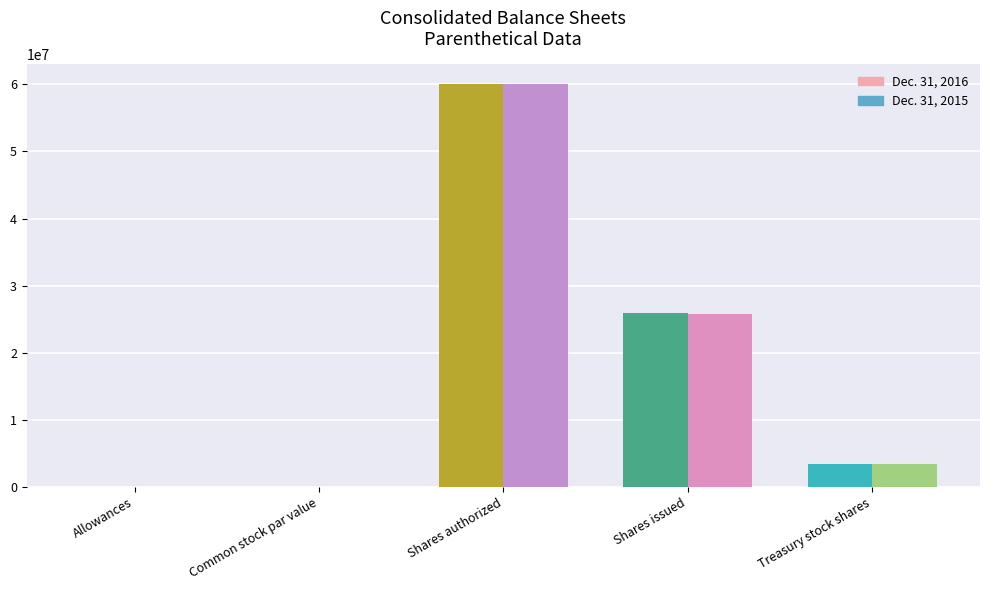

Between Shares issued and Treasury stock shares, which series saw the biggest shift?

Dec. 31, 2016